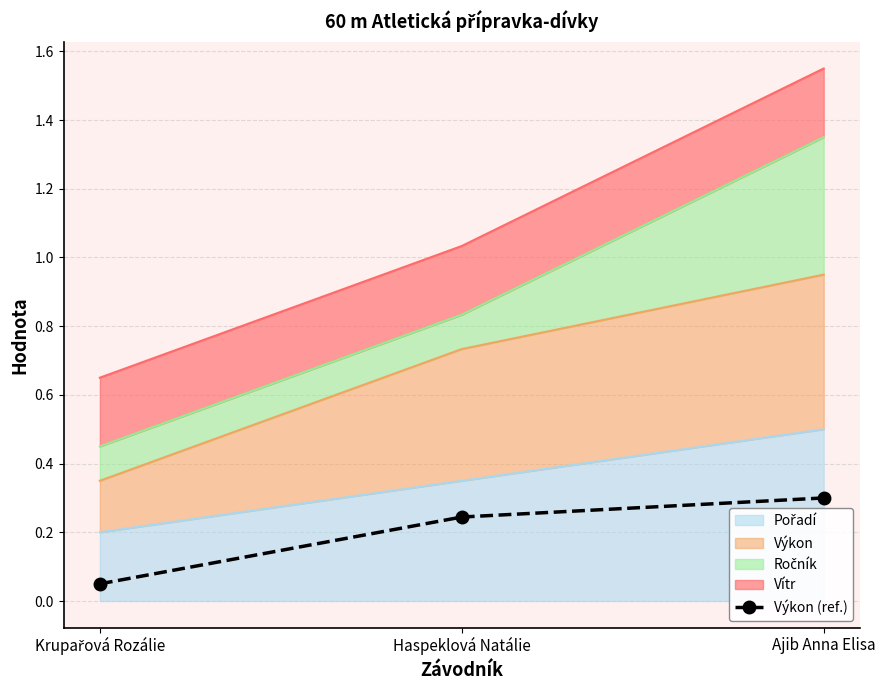

What is the difference between the values at Haspeklová Natálie and Krupařová Rozálie?

0.2